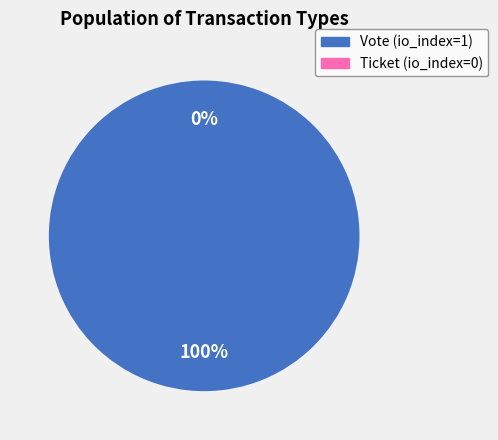

Is there any slice that represents more than half of the pie?

Yes